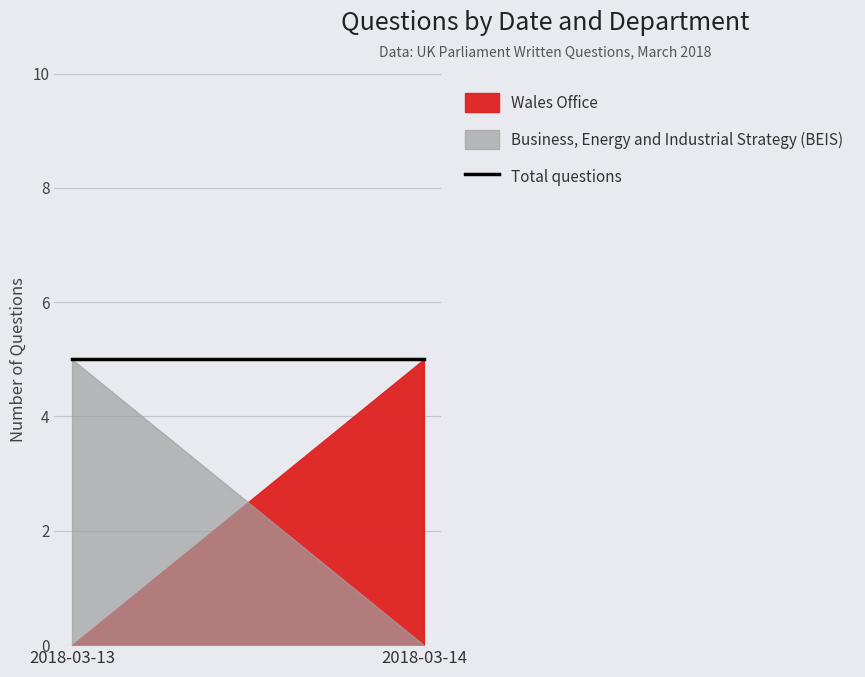

At which label does Total questions reach its peak?

2018-03-13